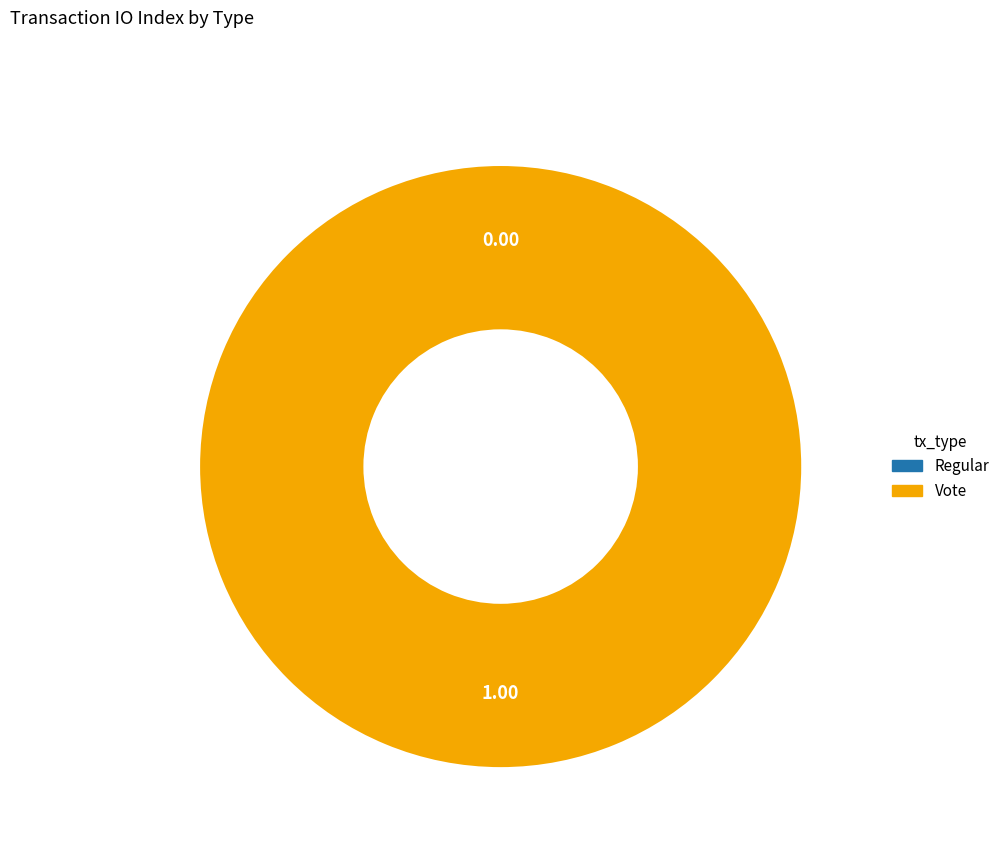

Does any single category account for the majority?

Yes